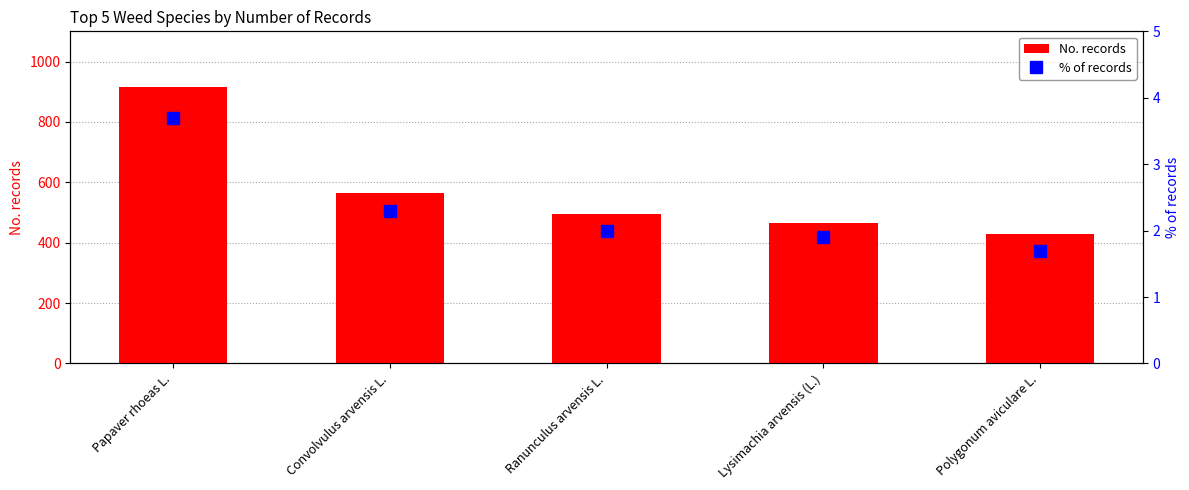

What is the total value across all series at Polygonum aviculare L.?

430.7